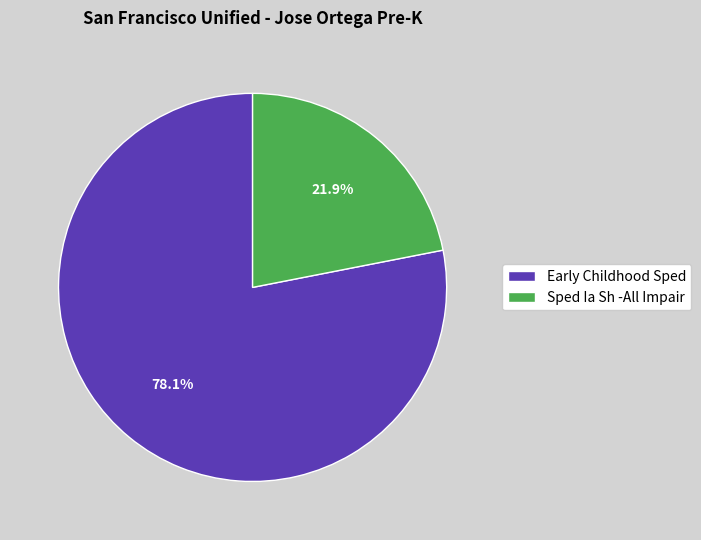

Is the sum of Sped Ia Sh -All Impair and Early Childhood Sped greater than half?

Yes